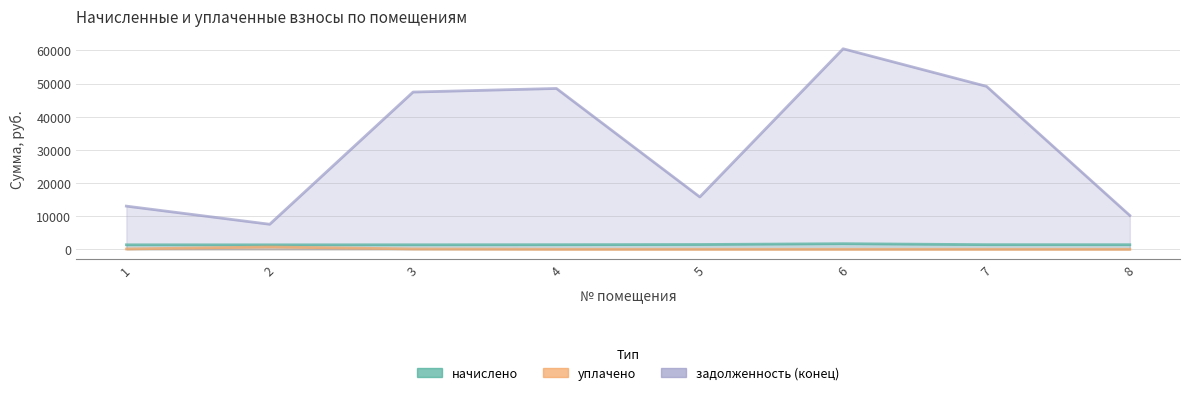

How many lines are shown in the chart?

3